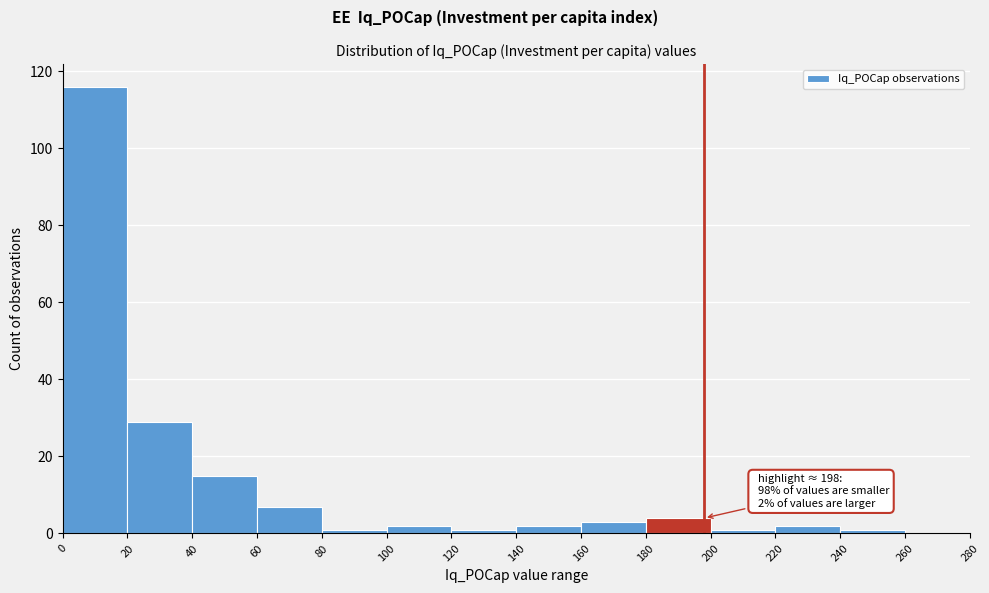

Which range on the x-axis has the tallest bar?

0 to 20